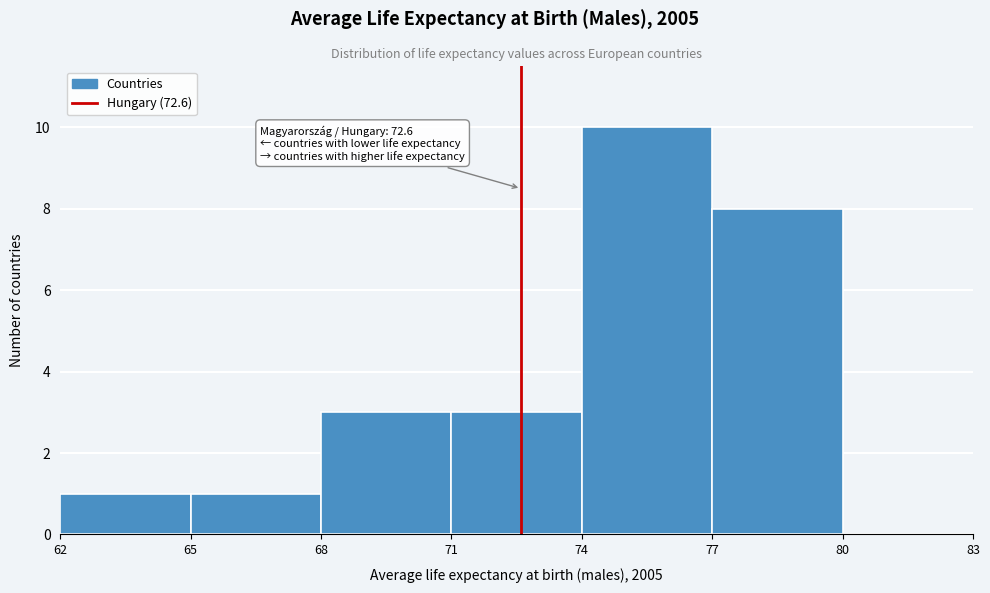

Which range on the x-axis has the tallest bar?

74 to 77